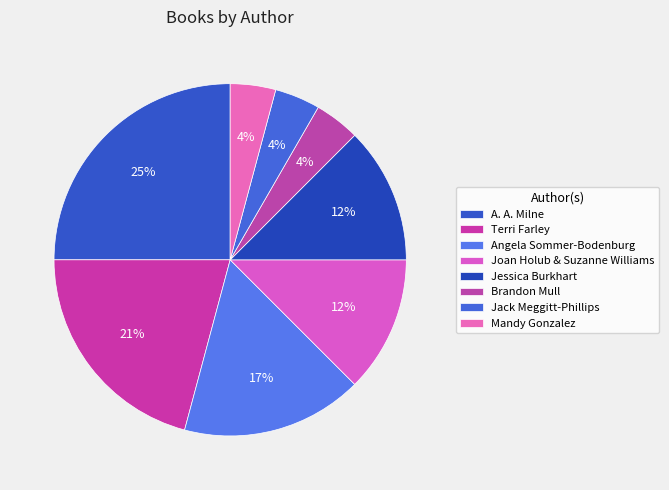

Count the number of slices in the pie.

8